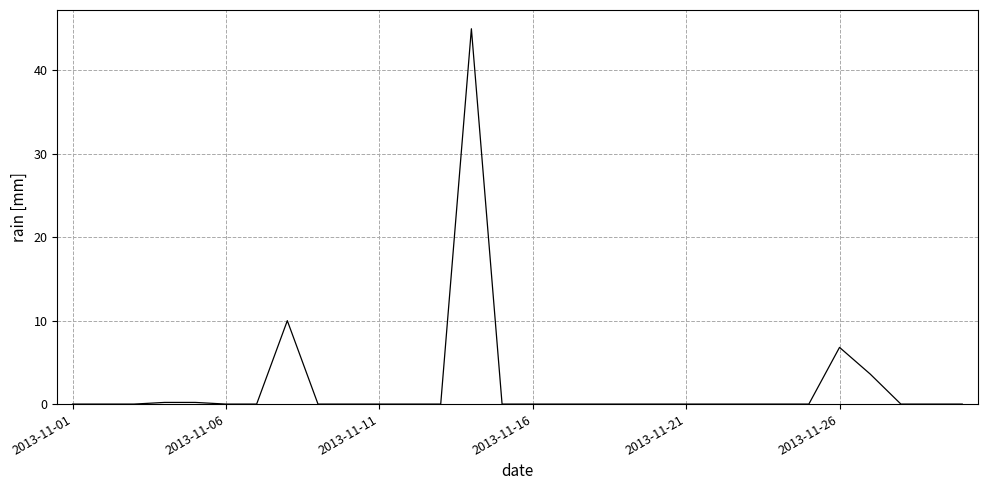

What is the maximum value shown in the chart?

45.0